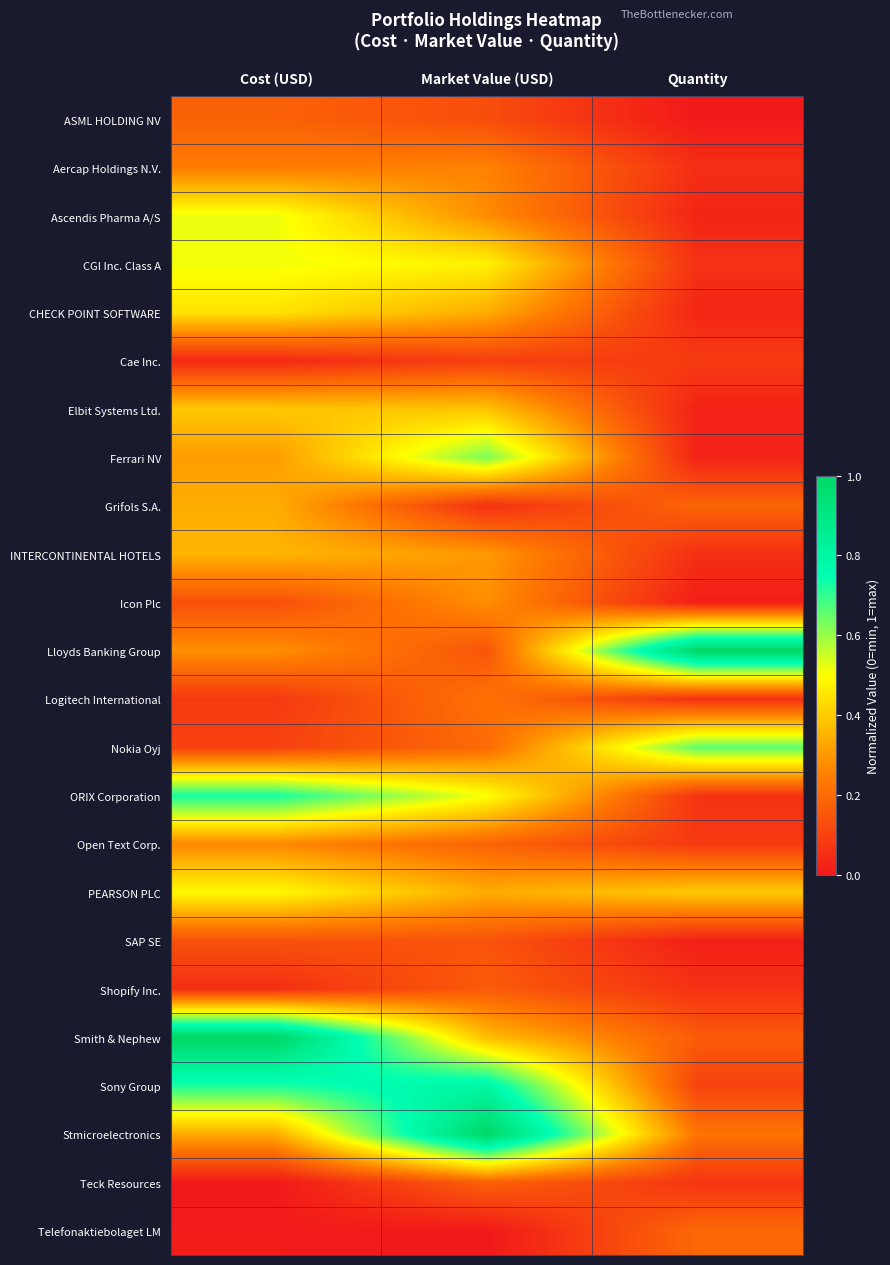

List the series in order of their peak value, lowest first.

Cae Inc., SAP SE, Shopify Inc., ASML HOLDING NV, Teck Resources, Telefonaktiebolaget LM, Logitech International, Aercap Holdings N.V., Open Text Corp., Icon Plc, Grifols S.A., INTERCONTINENTAL HOTELS, Elbit Systems Ltd., CHECK POINT SOFTWARE, PEARSON PLC, CGI Inc. Class A, Ascendis Pharma A/S, Ferrari NV, Nokia Oyj, ORIX Corporation, Sony Group, Lloyds Banking Group, Smith & Nephew, Stmicroelectronics